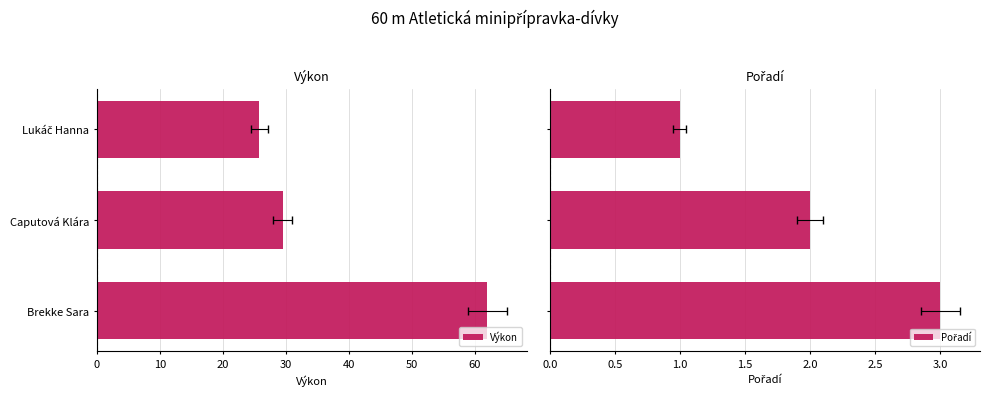

At how many categories does at least one series exceed 28?

2